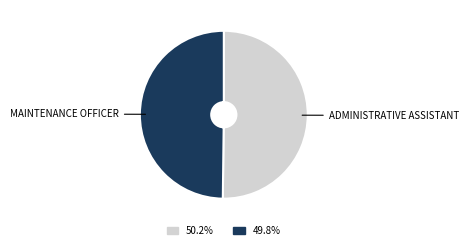

Count the number of slices in the pie.

2